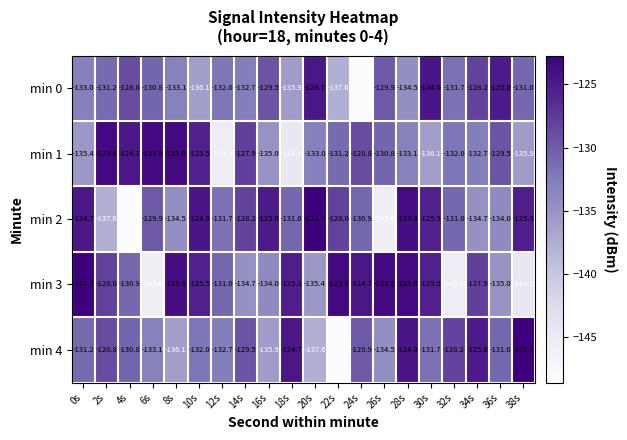

What is the lowest value of the min 3 series?

-145.6